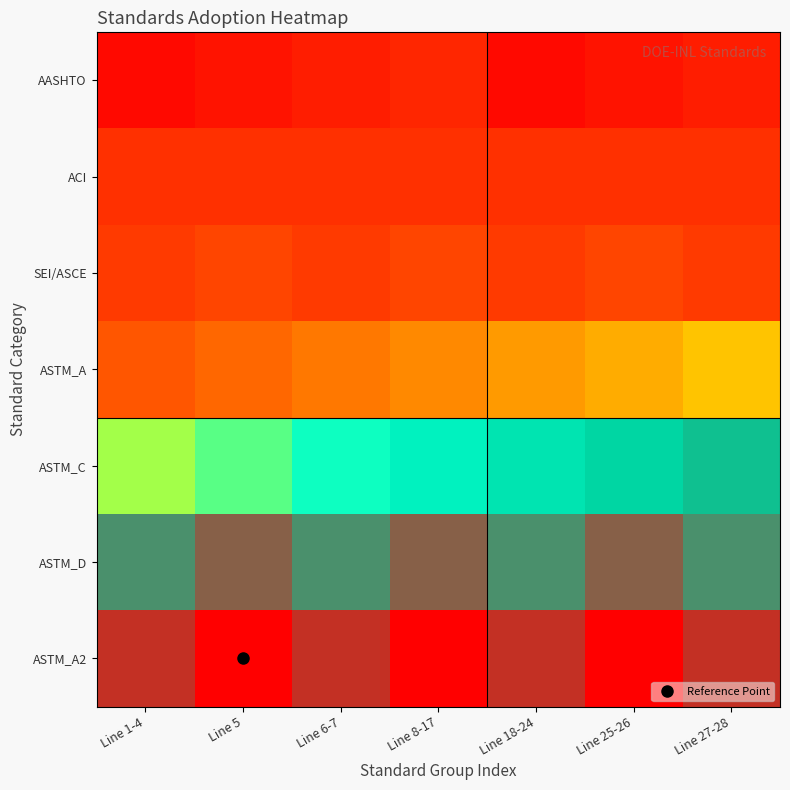

Which has a higher value, Line 27-28 or Line 6-7?

Line 27-28